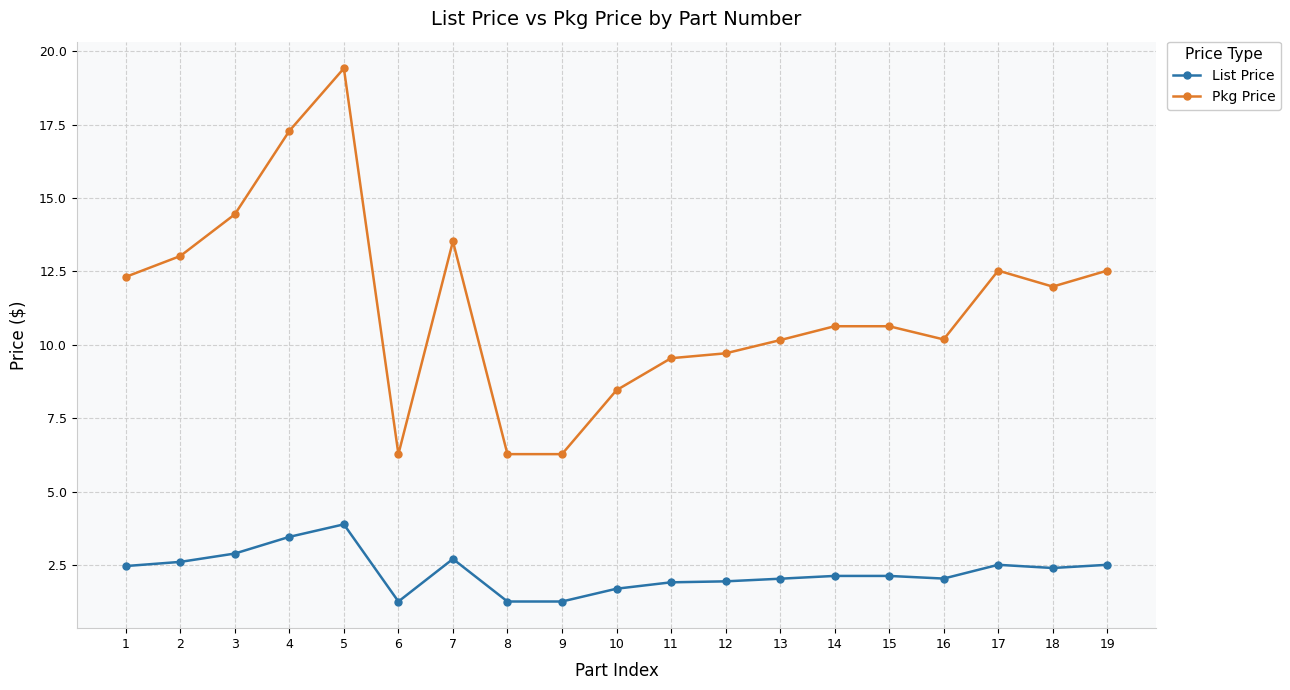

Rank the series by their maximum value, from highest to lowest.

Pkg Price, List Price